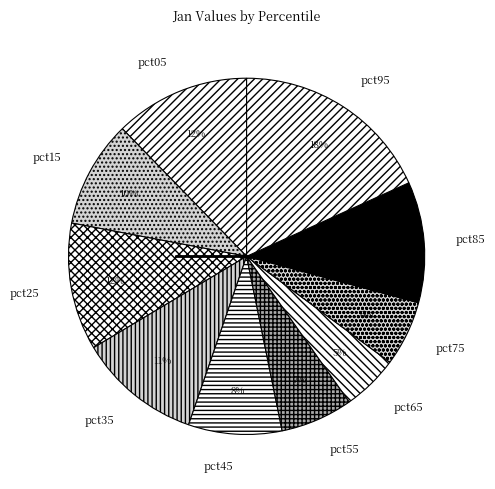

The pct05 slice represents 20% of the pie. True or false?

False